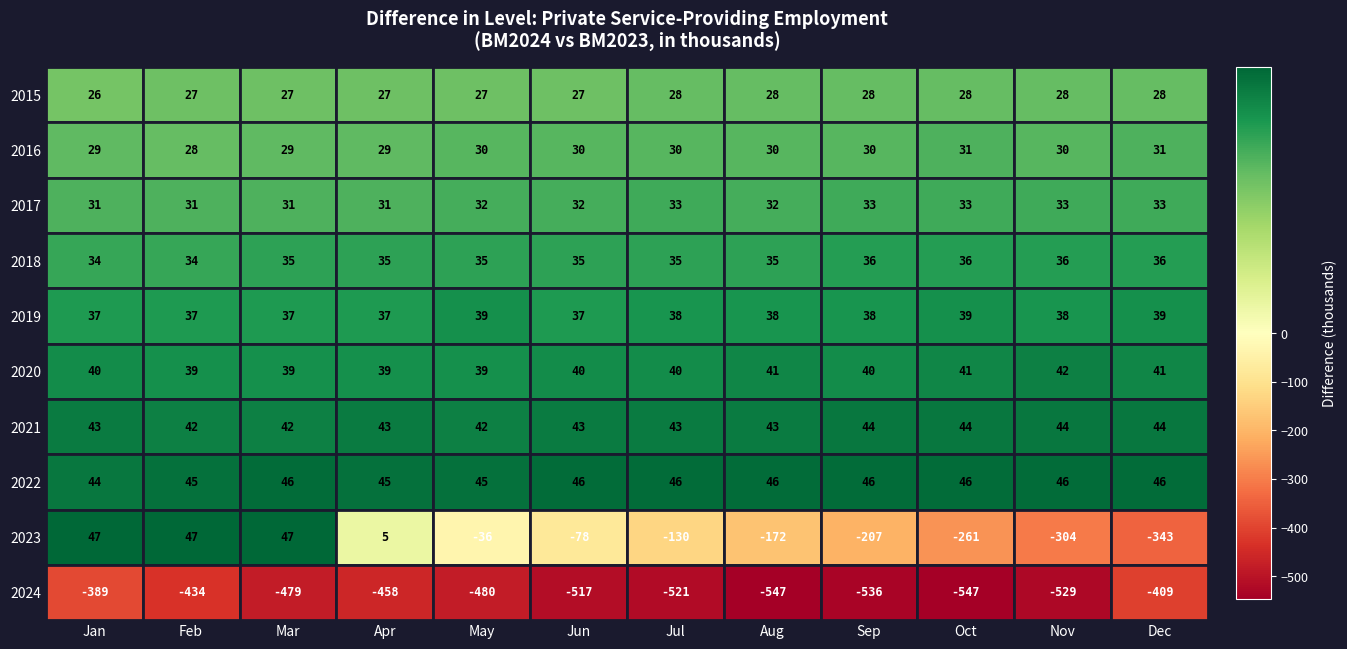

Which series has the largest total across all categories?

2022